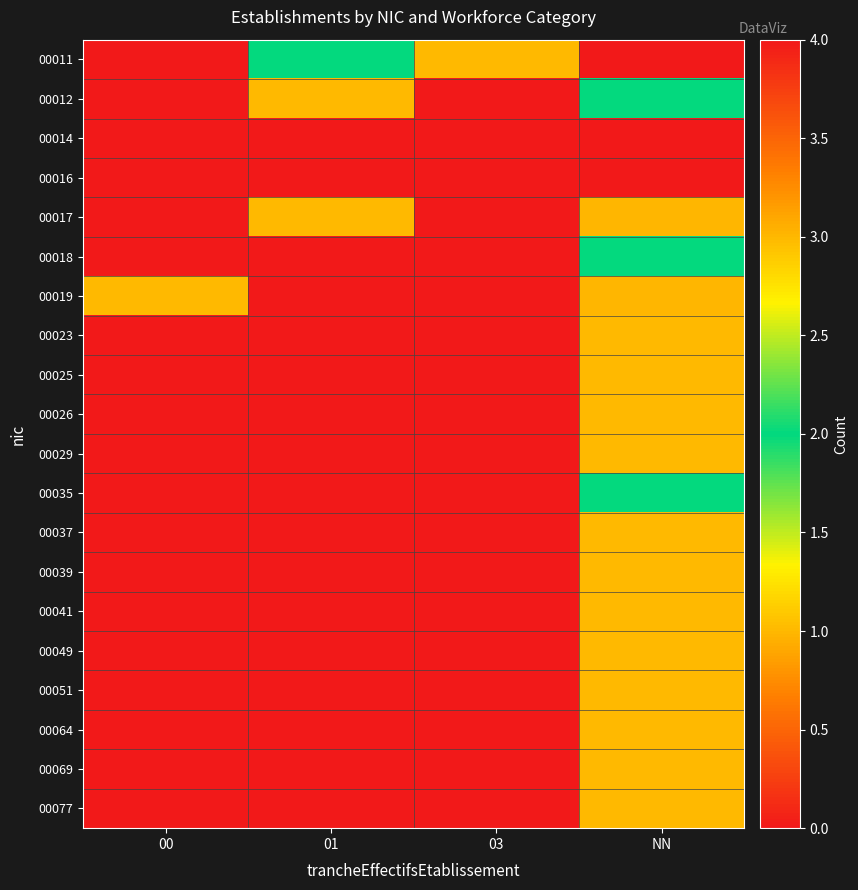

List the series in order of their peak value, lowest first.

00023, 00025, 00026, 00029, 00037, 00039, 00041, 00049, 00051, 00064, 00069, 00077, 00011, 00012, 00018, 00035, 00017, 00019, 00014, 00016